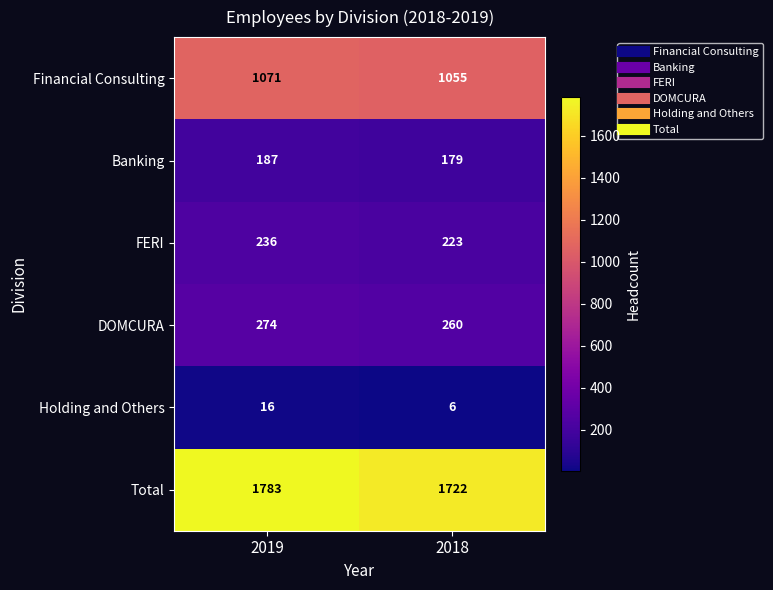

Read the Banking value at 2018.

179